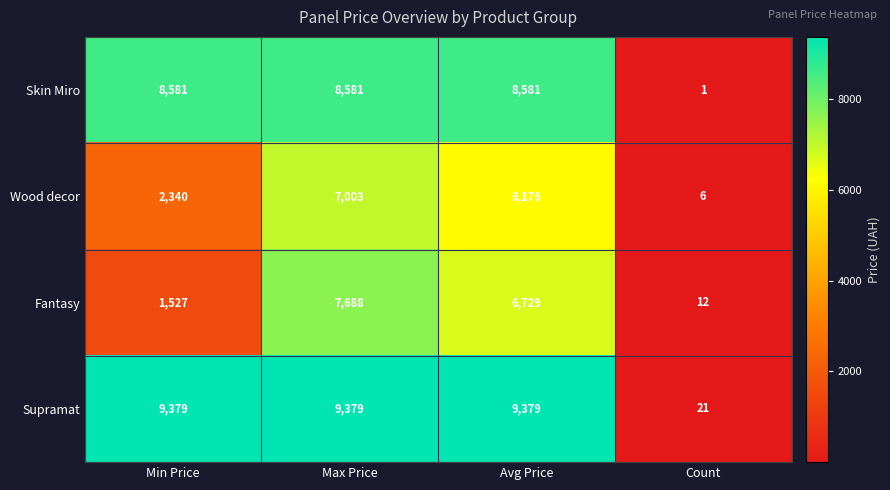

True or false: Skin Miro has a value of 8581 at Max Price.

True